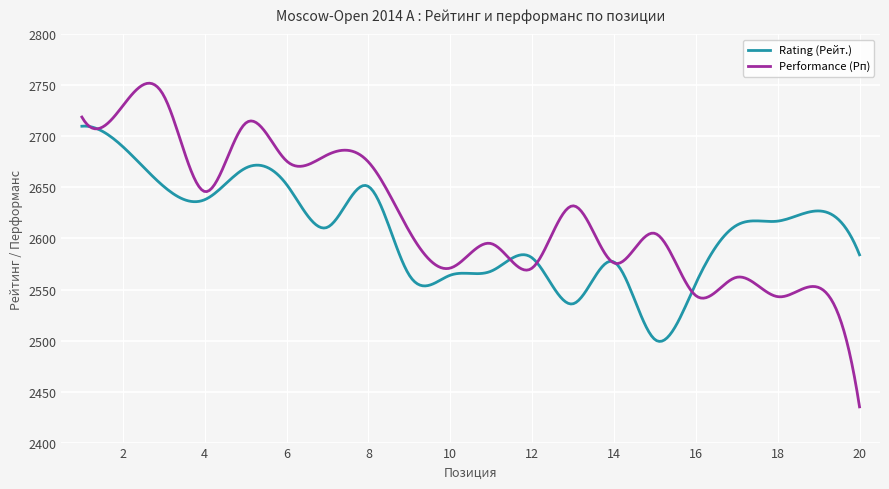

True or false: Rating (Рейт.) has more than 0 interior local peaks.

True